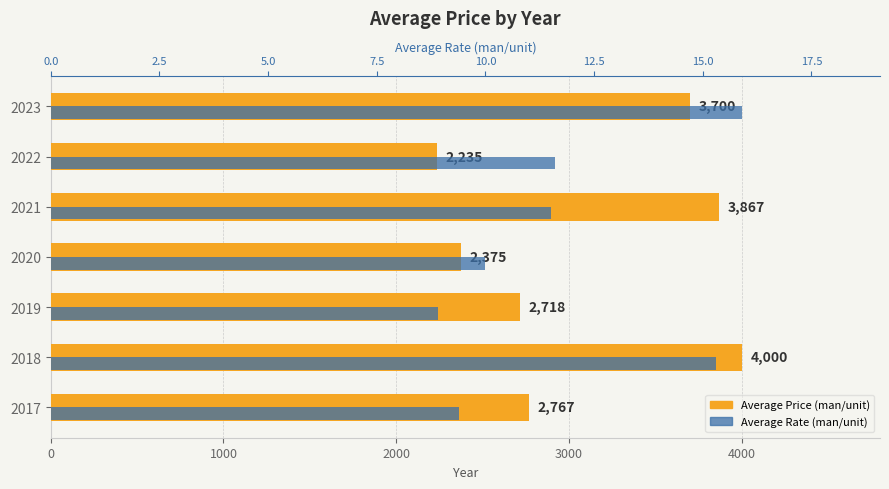

What is the difference between the highest and lowest values at 0?

3684.1